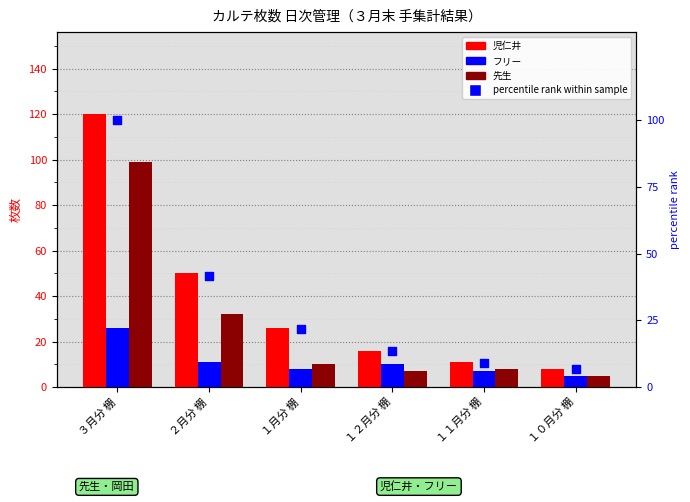

At how many categories does at least one series exceed 105?

1